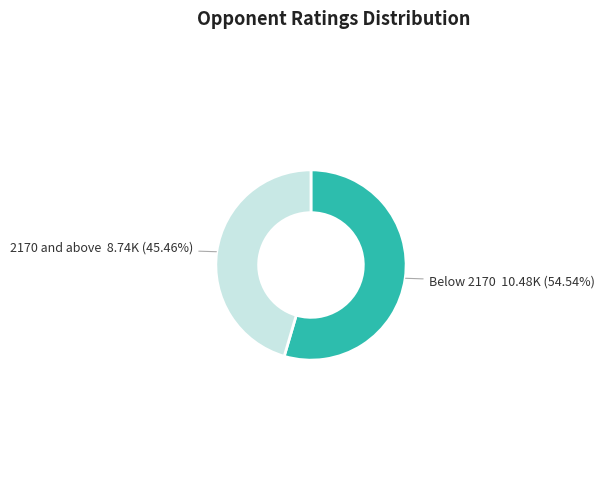

Which slice is the largest?

Below 2170